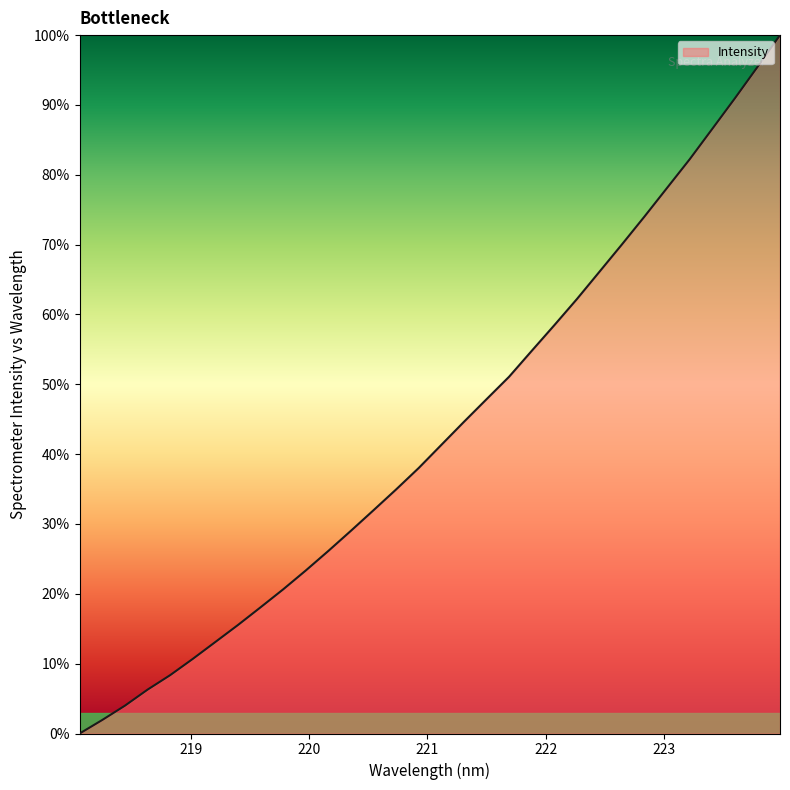

What is the difference between the maximum and minimum values?

100.0